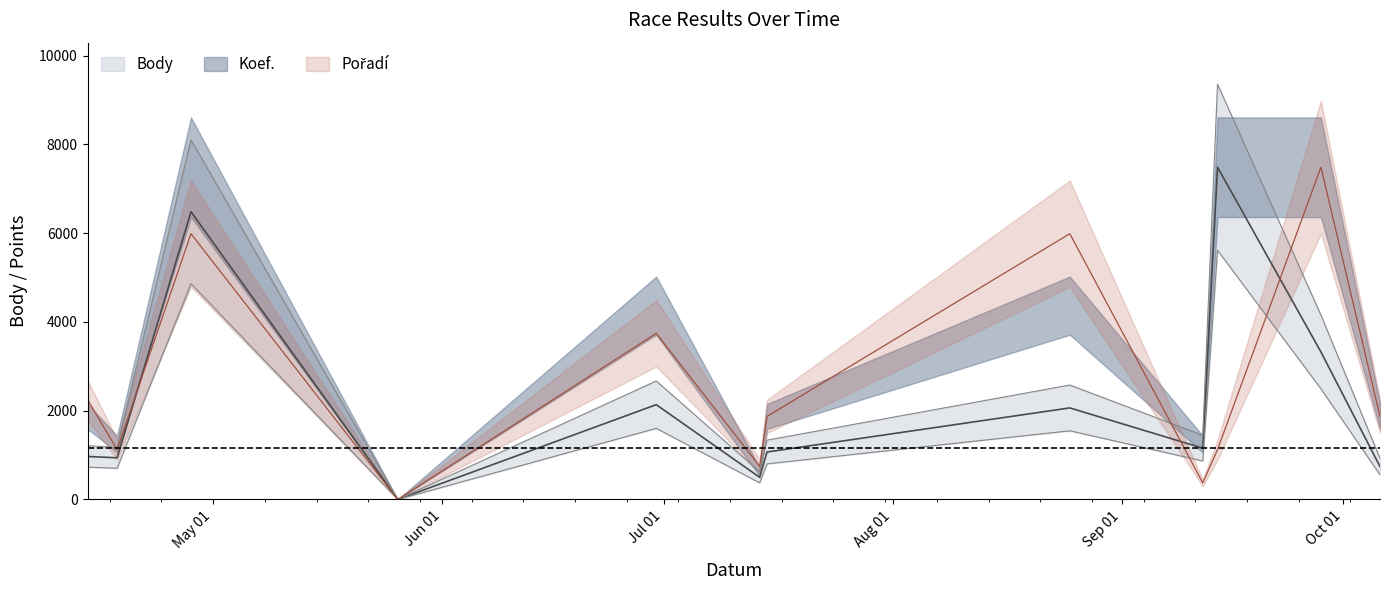

Which has a higher value, 2018-06-30 or 2018-09-12?

2018-06-30